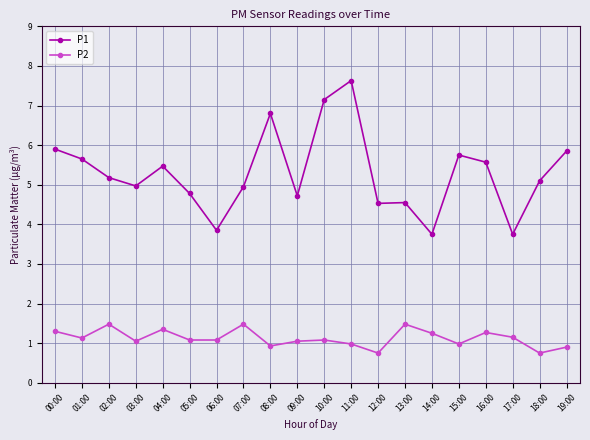

Is the value of P1 at 12:00 greater than the value of P2 at 11:00?

Yes